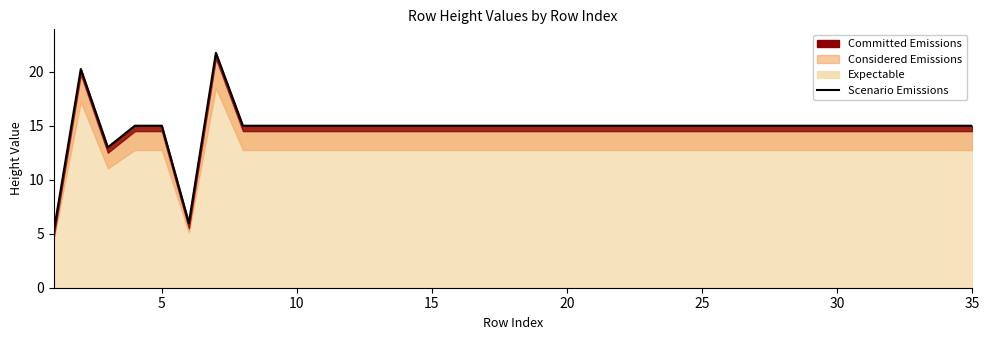

Reading right to left, list all the values displayed in this chart.

15.0	15.0	15.0	15.0	15.0	15.0	15.0	15.0	15.0	15.0	15.0	15.0	15.0	15.0	15.0	15.0	15.0	15.0	15.0	15.0	15.0	15.0	15.0	15.0	15.0	15.0	15.0	15.0	21.8	6.0	15.0	15.0	13.0	20.2	5.2